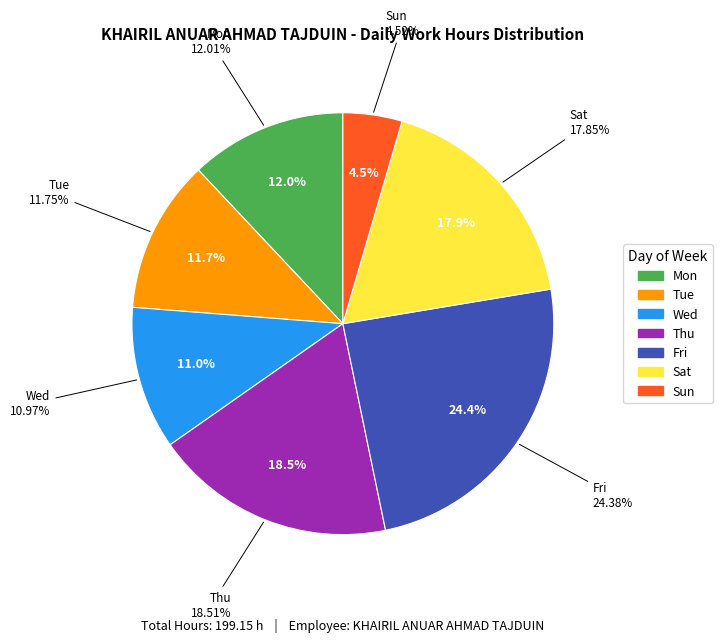

Do 5-Thu and 30-Sat together represent more than half of the pie?

No